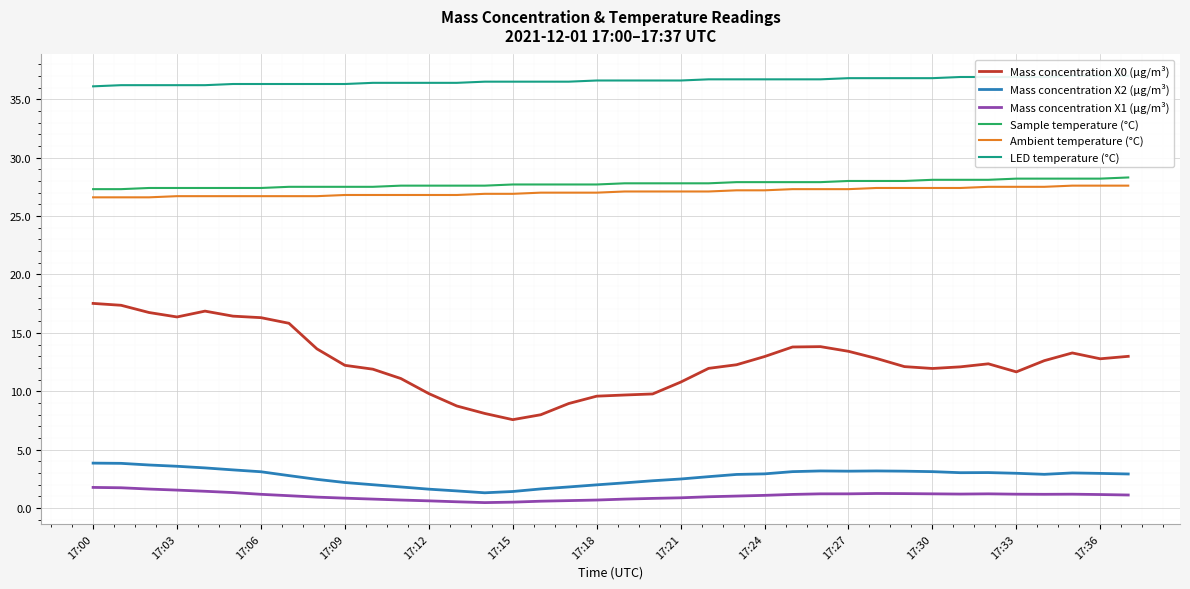

Where is the first local minimum for Mass concentration X2 (μg/m³)?

14